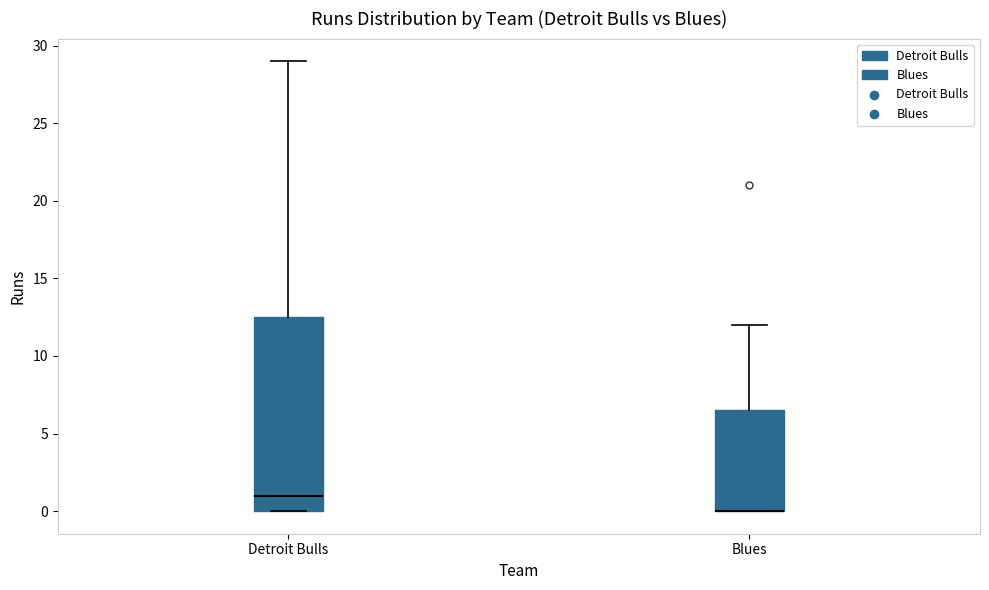

Reading left to right, transcribe this box plot: for each box, give where its median line is, the range the box spans, and where its two whiskers end, as read against the y-axis. The values are not printed on the chart, so give them approximately, as read against the axis.

Detroit Bulls: median 1.0, box 0.0 to 12.5, whiskers 0.0 to 29.0
Blues: median 0.0 (drawn on the box's lower edge), box 0.0 to 6.5, whiskers 0.0 to 12.0